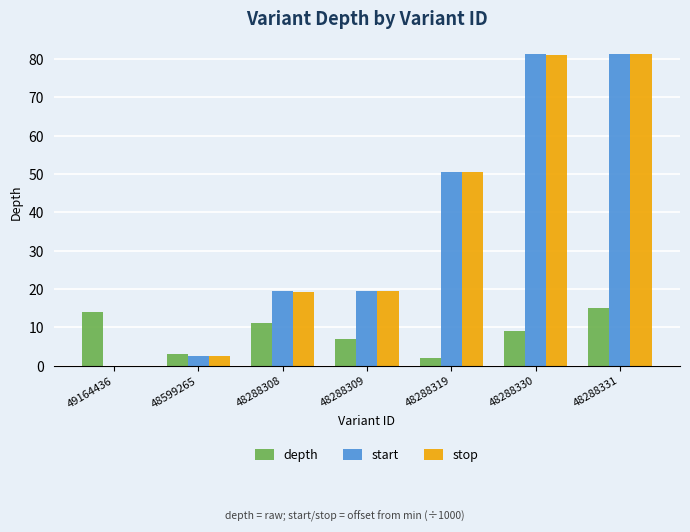

How many data points does each series have?

7